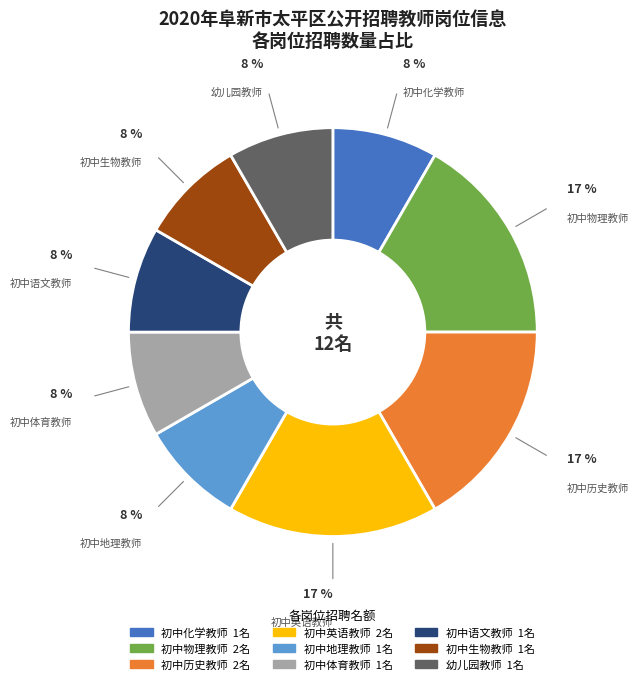

To the nearest percent, what is the average slice percentage?

11%